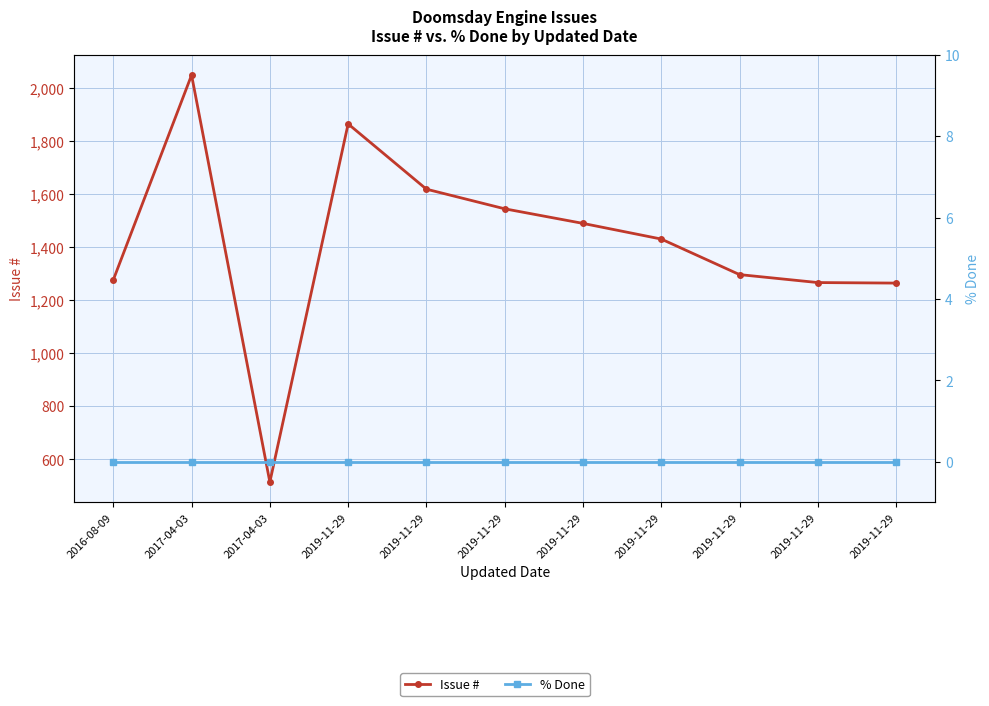

True or false: % Done has more than 1 interior local peaks.

False